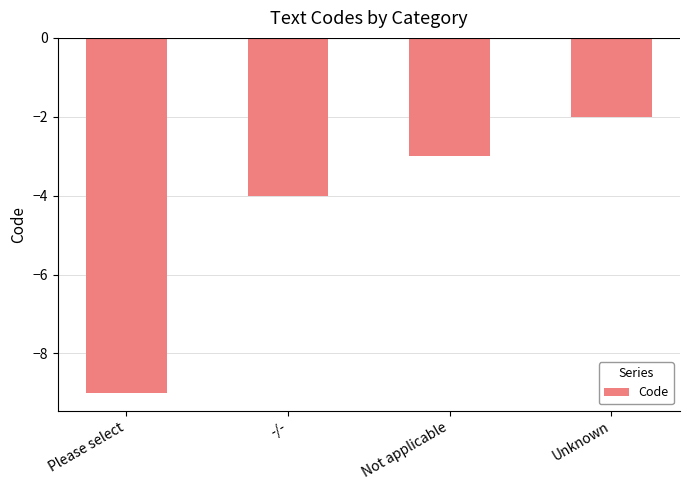

How many values are between -4 and -2?

3